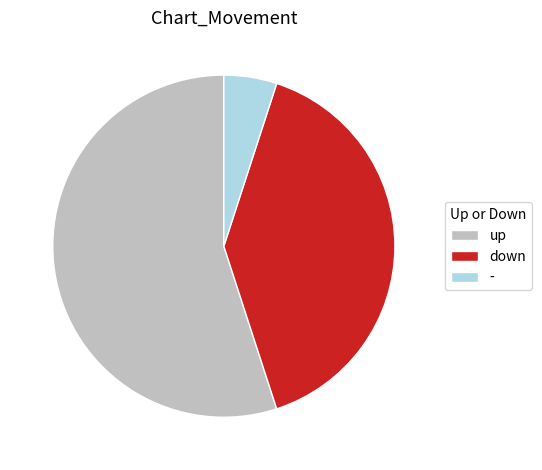

True or false: down accounts for 40% of the total.

True